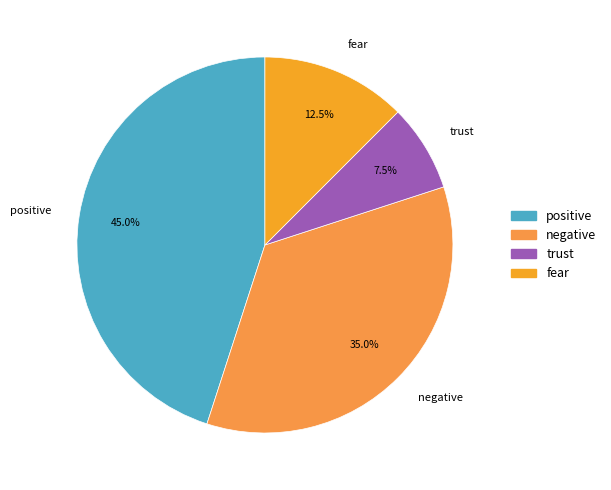

Rank the categories by value from lowest to highest.

trust, fear, negative, positive